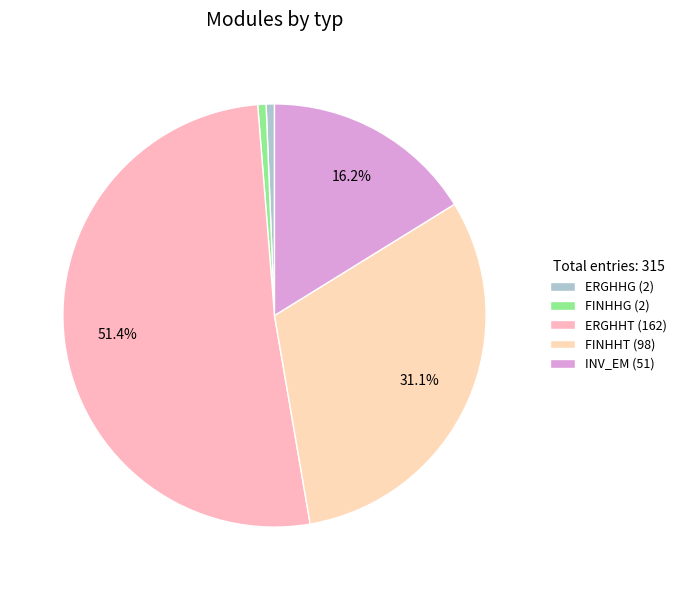

Approximately how many times larger is the value at ERGHHT compared to INV_EM?

3.2